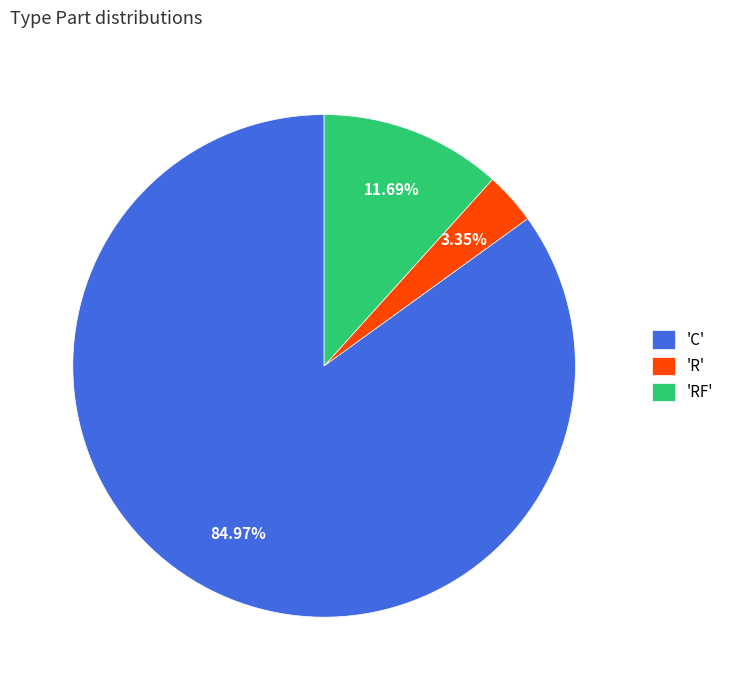

Is there a majority slice in this chart?

Yes